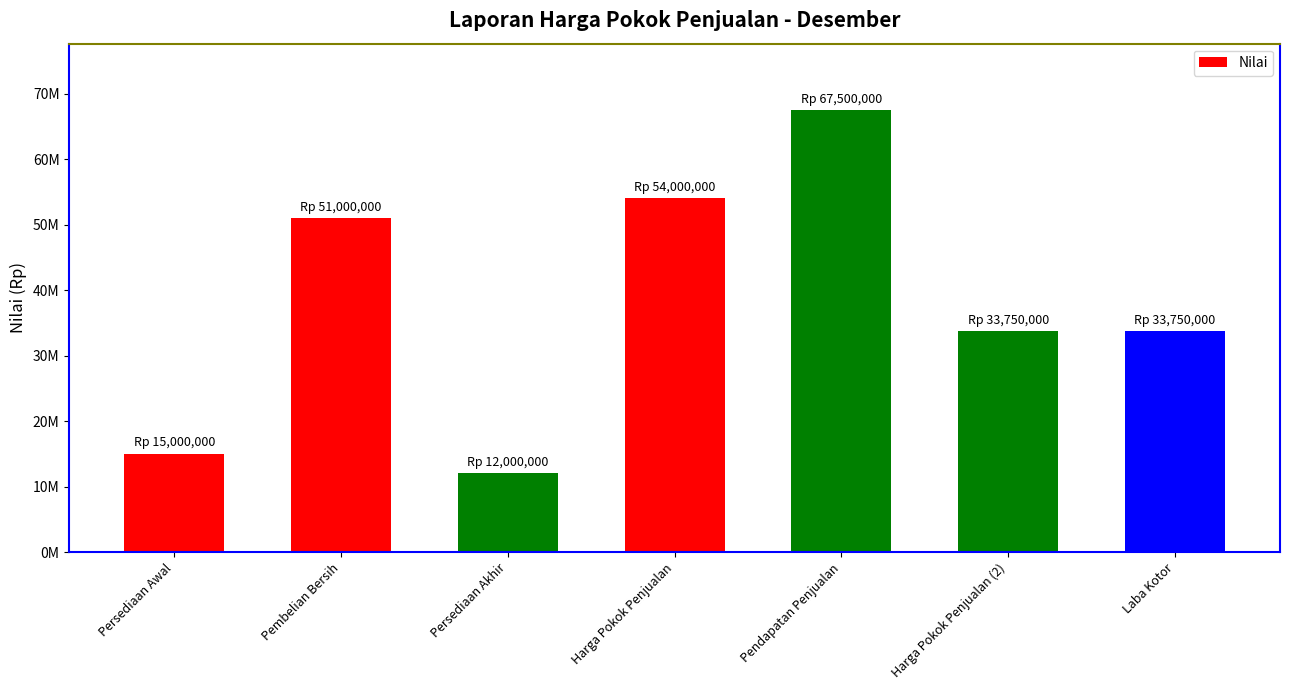

Reading right to left, transcribe all the data shown in this chart.

Laba Kotor=33750000	Harga Pokok Penjualan (2)=33750000	Pendapatan Penjualan=67500000	Harga Pokok Penjualan=54000000	Persediaan Akhir=12000000	Pembelian Bersih=51000000	Persediaan Awal=15000000